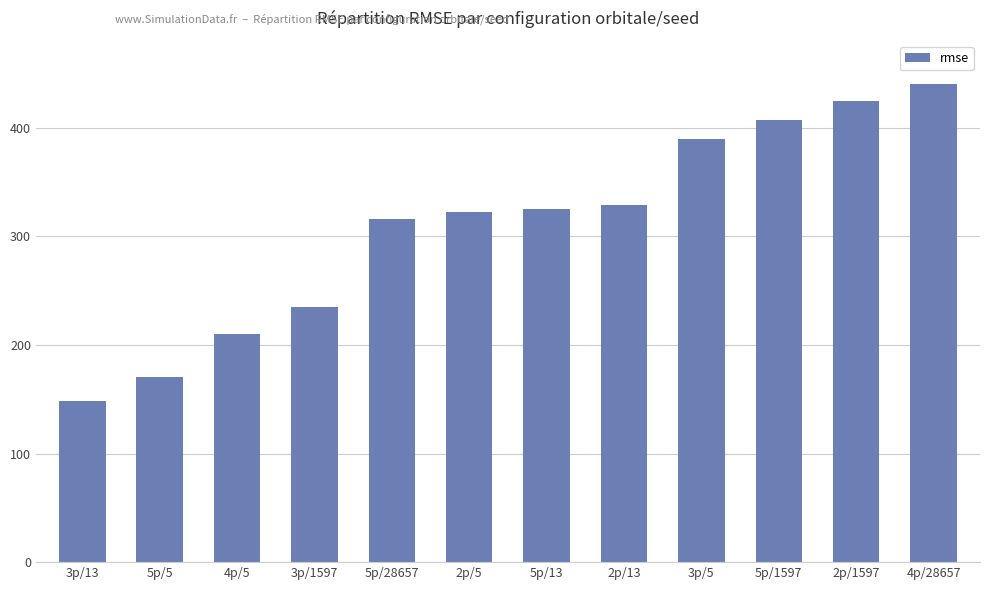

What is the label of the 7th bar from the left?

5p/13